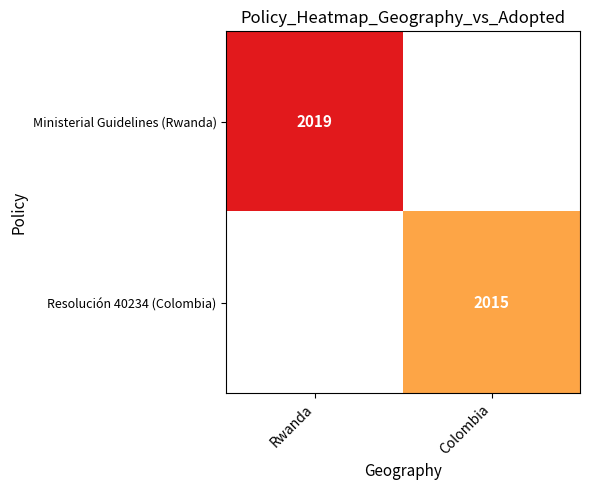

What is the maximum value shown in the chart?

2019.0